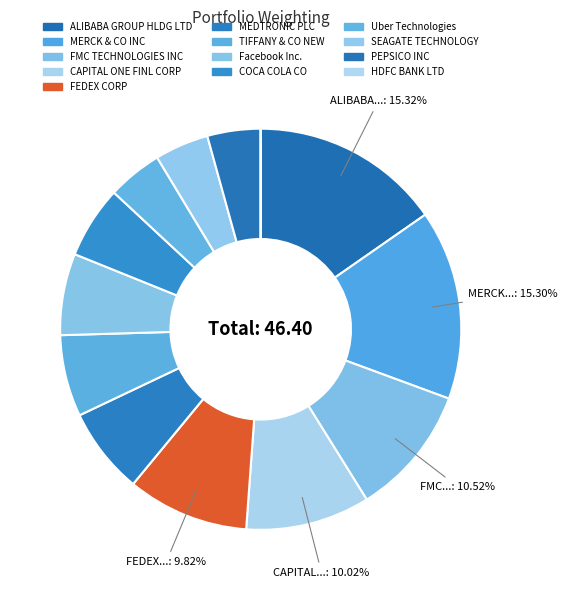

What is the smallest slice in the pie chart?

HDFC BANK LTD